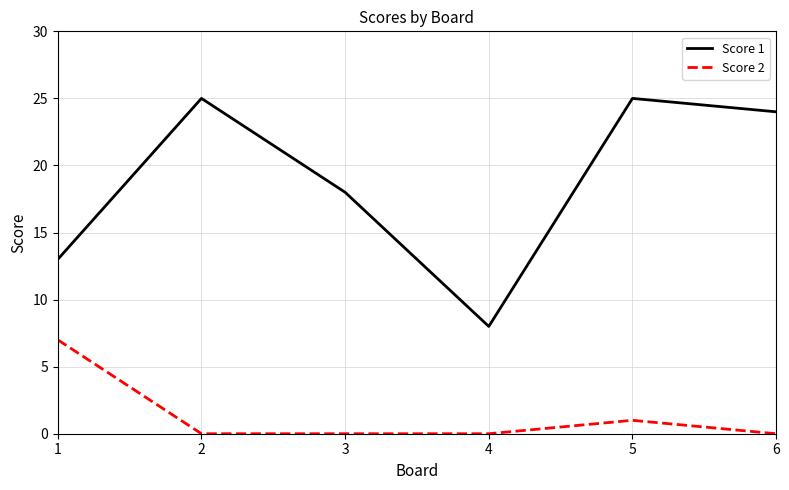

Between 3 and 5, which series saw the biggest shift?

Score 1